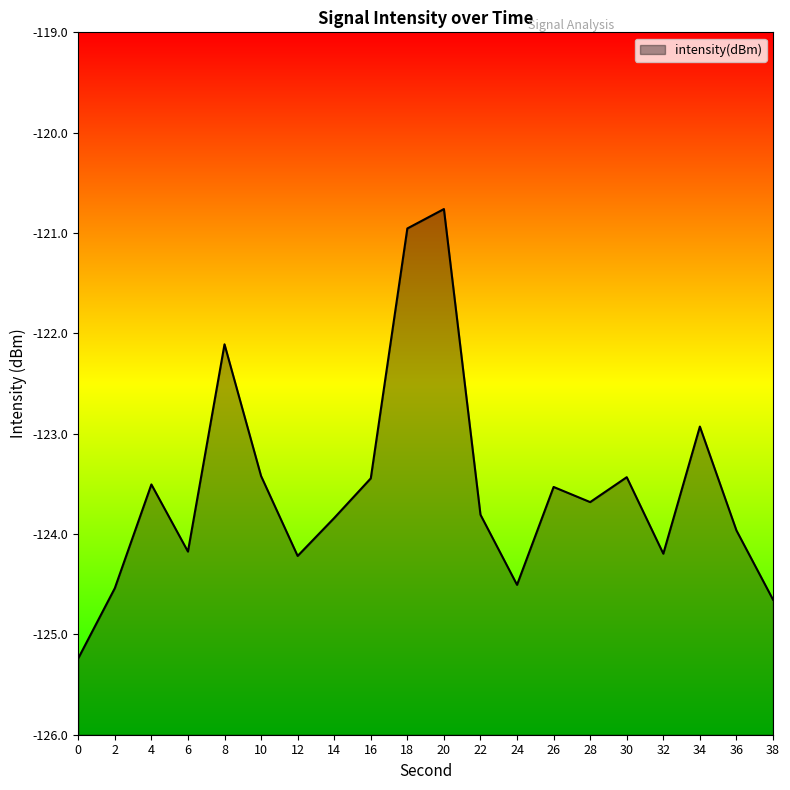

What is the minimum value shown in the chart?

-125.2